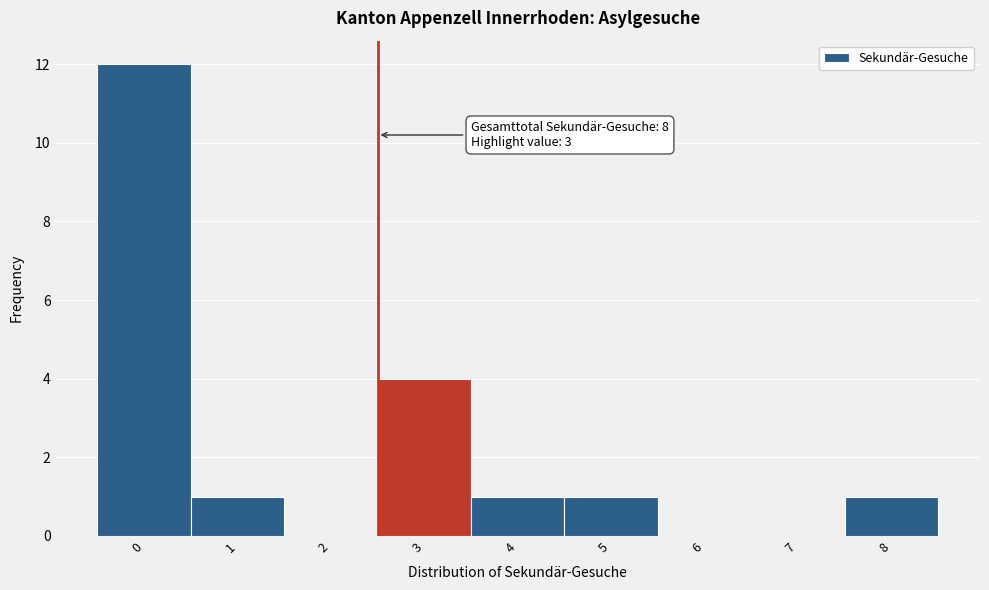

Reading right to left, what are all the values shown in this chart?

8=1	7=0	6=0	5=1	4=1	3=4	2=0	1=1	0=12